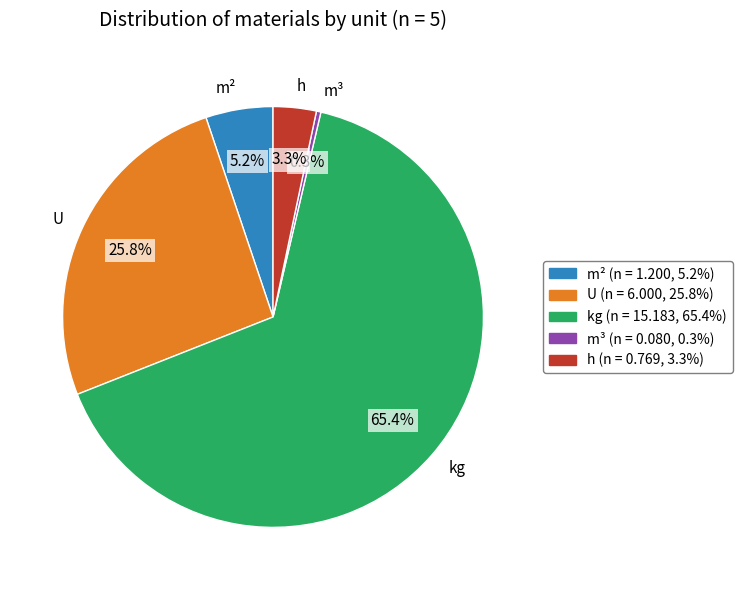

Rank the categories by value from lowest to highest.

m³, h, m², U, kg